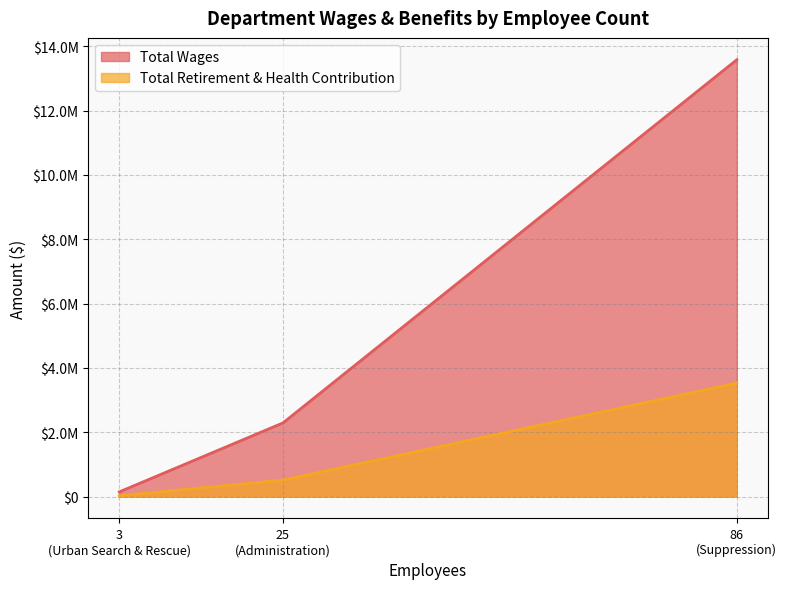

Reading left to right, list all the values displayed in this chart.

Total Wages: Suppression=13580704	Administration=2289696	Urban Search & Rescue=145177
Total Retirement & Health Contribution: Suppression=3530454	Administration=514249	Urban Search & Rescue=24398